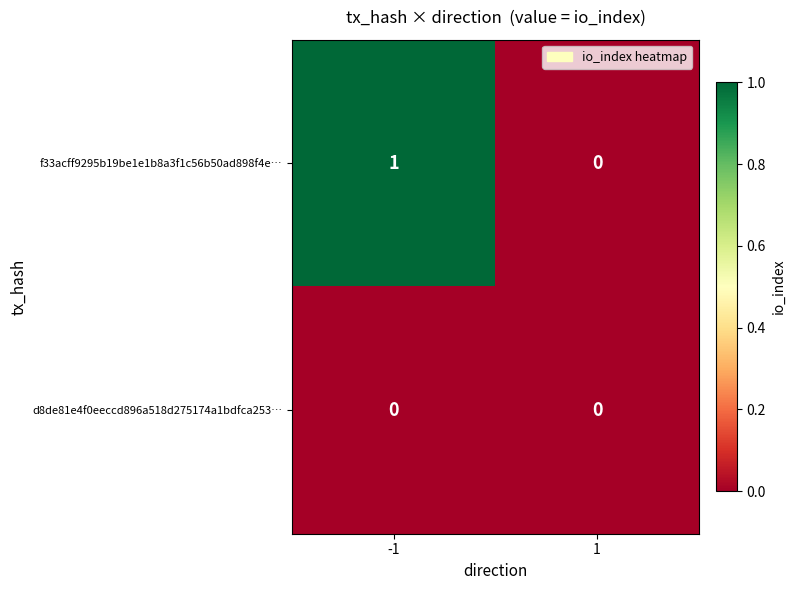

The f33acff9295b19be1e1b8a3f1c56b50ad898f4e… series shows 1 at 1. True or false?

False